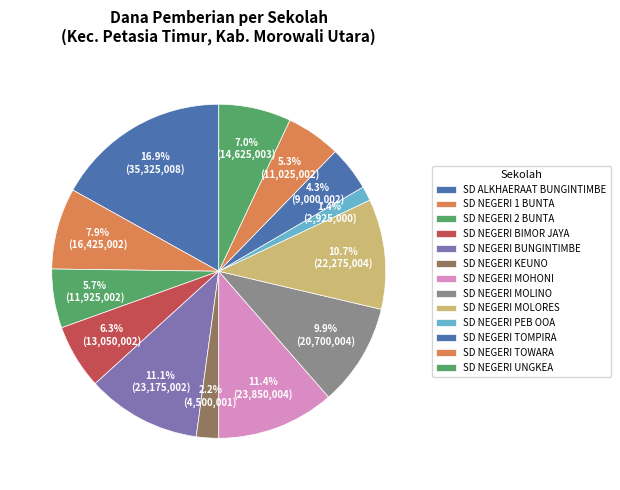

Does SD NEGERI KEUNO account for over 50% of the chart?

No